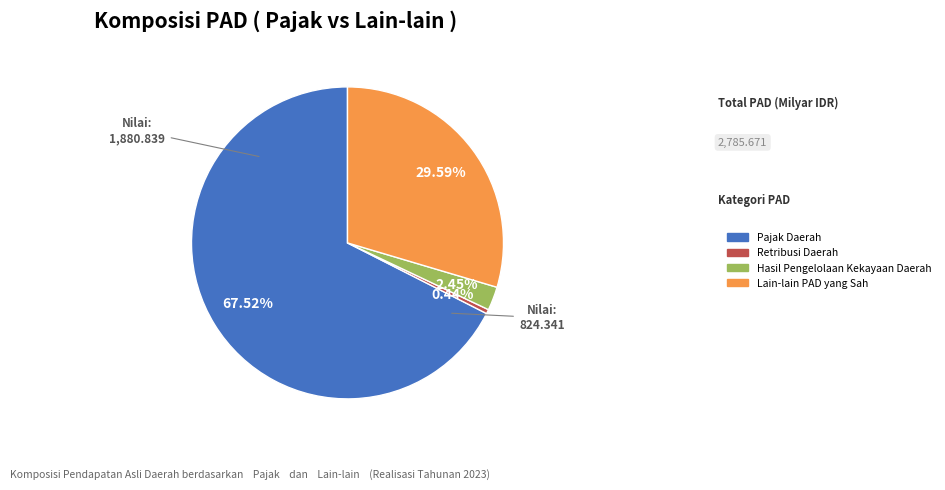

To the nearest percent, what is the difference between the Lain-lain PAD yang Sah and Hasil Pengelolaan Kekayaan Daerah slice percentages?

27%